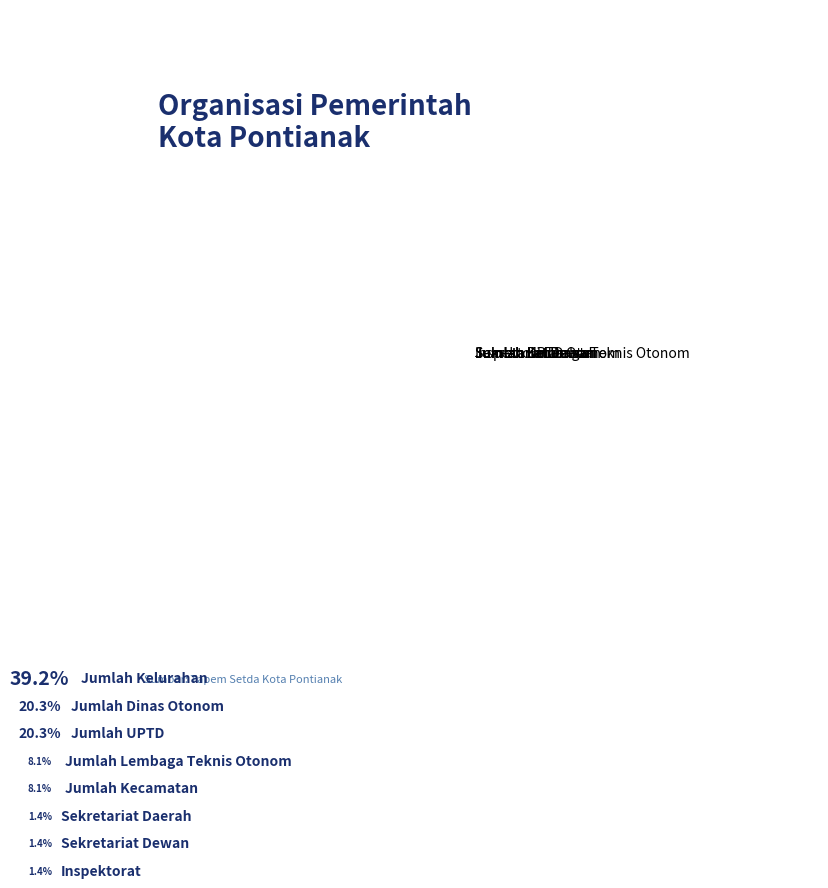

Which has a higher value, Sekretariat Dewan or Jumlah Lembaga Teknis Otonom?

Jumlah Lembaga Teknis Otonom